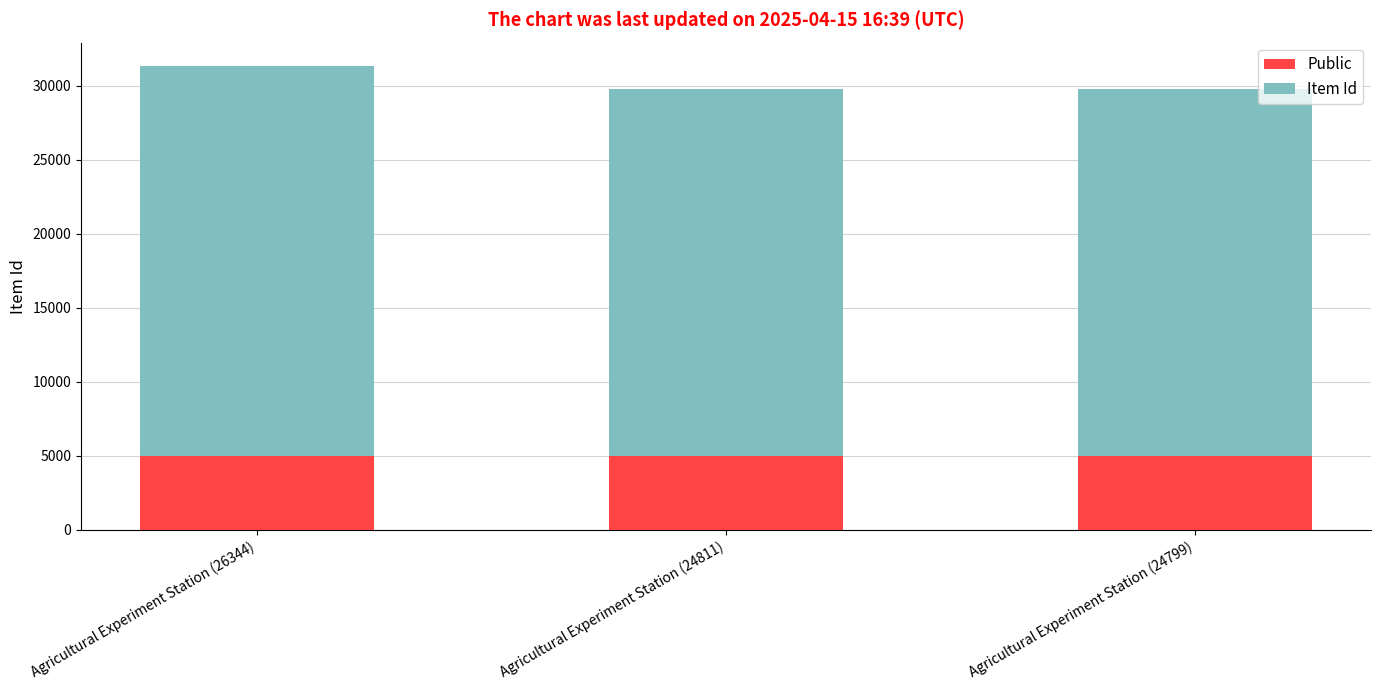

Is it true that Public equals 5000 at Agricultural Experiment Station (24811)?

True